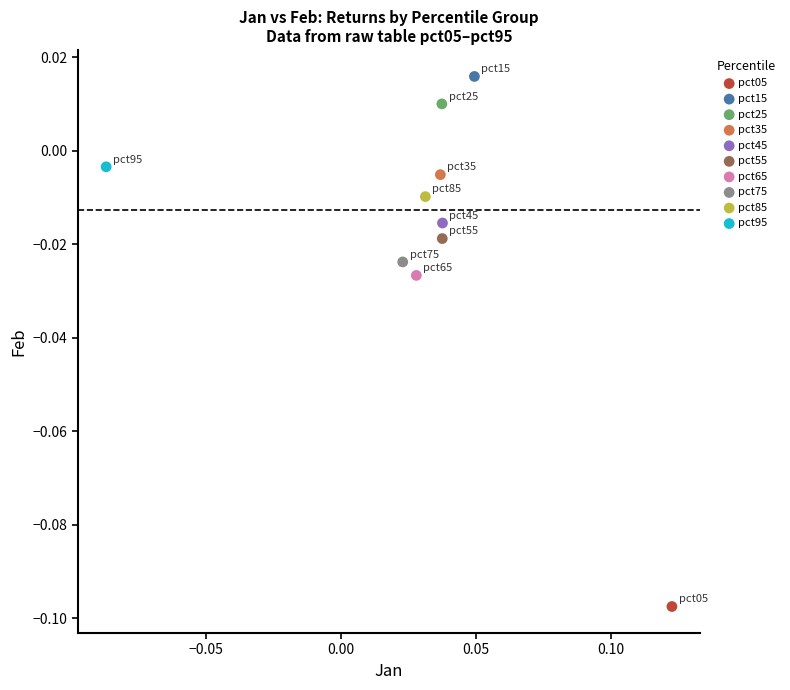

What are all the series names shown in the legend?

pct05, pct15, pct25, pct35, pct45, pct55, pct65, pct75, pct85, pct95